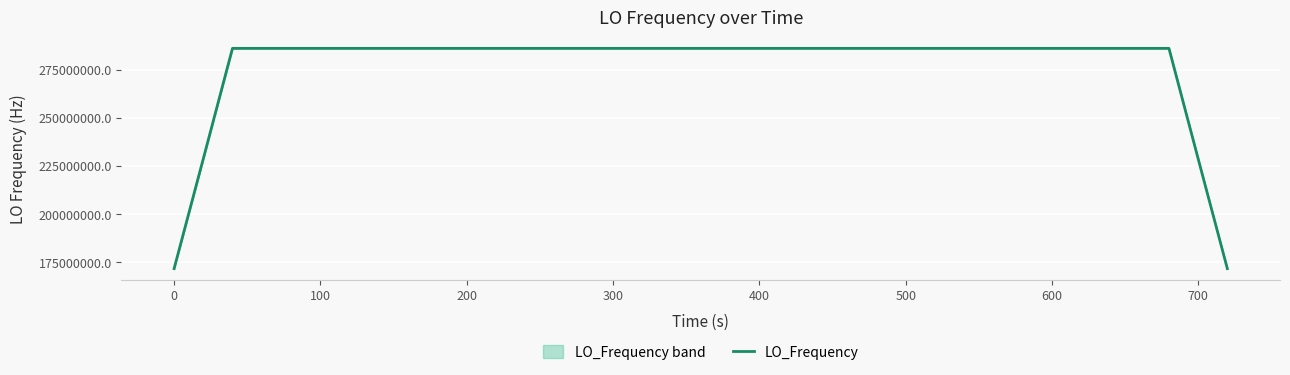

Count the number of data series in this chart.

1